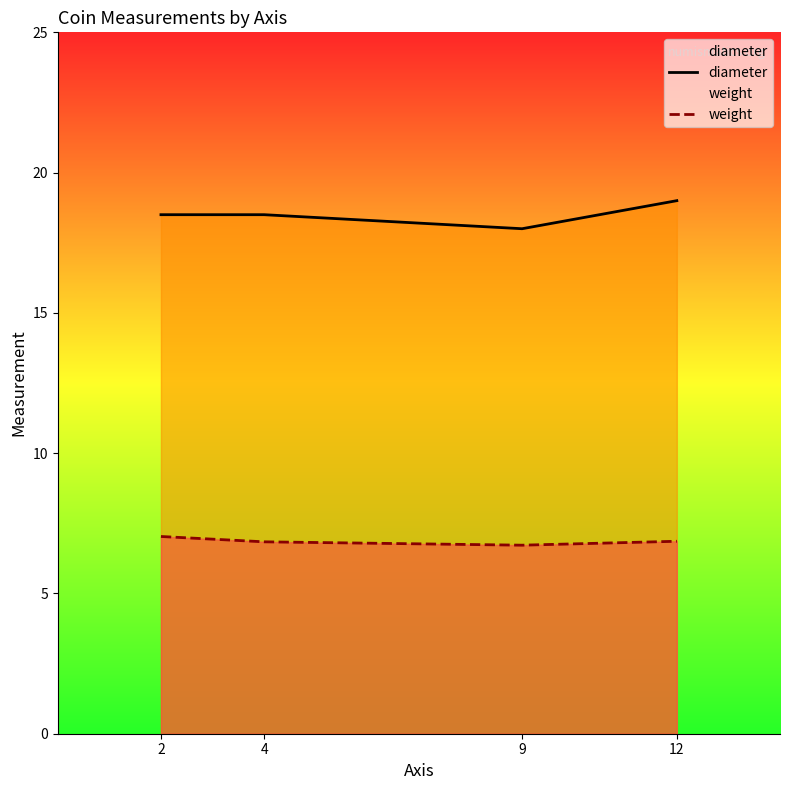

Reading right to left, extract all data points from this chart.

diameter: 12=19.0	9=18.0	4=18.5	2=18.5
weight: 12=6.9	9=6.7	4=6.8	2=7.0